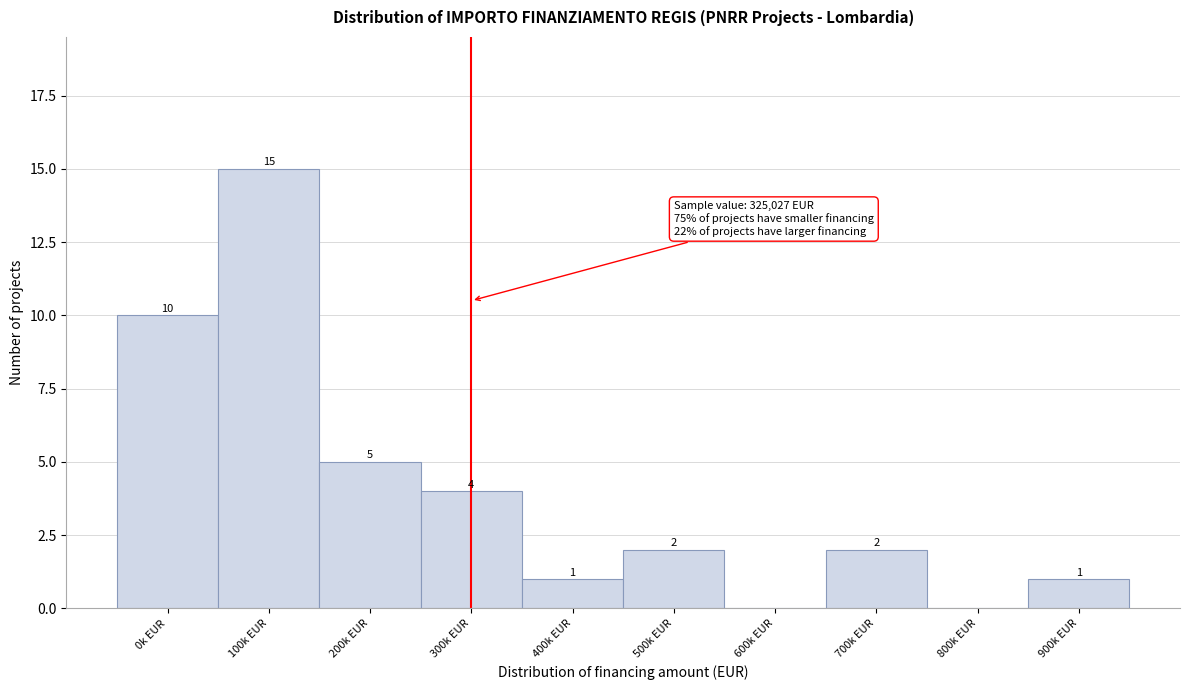

Reading right to left, extract all data points from this chart.

900k EUR=1	800k EUR=0	700k EUR=2	600k EUR=0	500k EUR=2	400k EUR=1	300k EUR=4	200k EUR=5	100k EUR=15	0k EUR=10